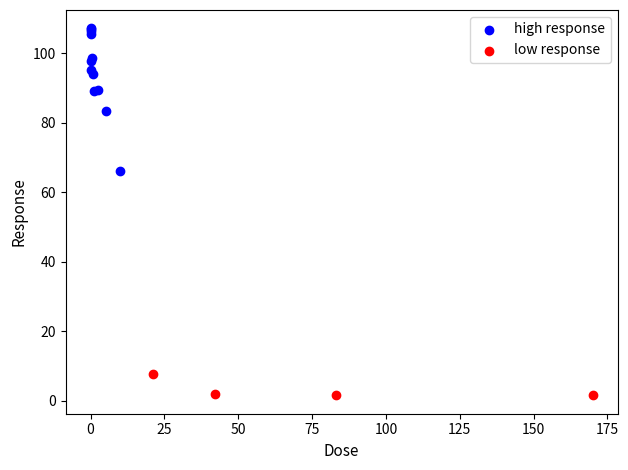

Which series reaches the maximum Y coordinate?

high response